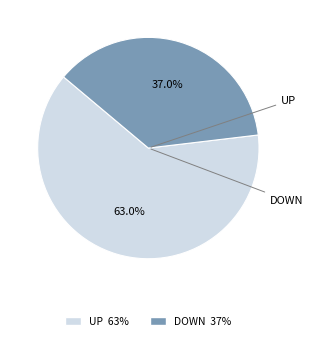

To the nearest percent, what is the difference between the largest and smallest slice percentages?

26%